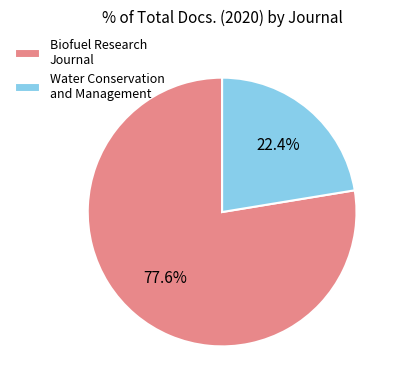

To the nearest percent, what portion does Water Conservation and Management represent?

22%